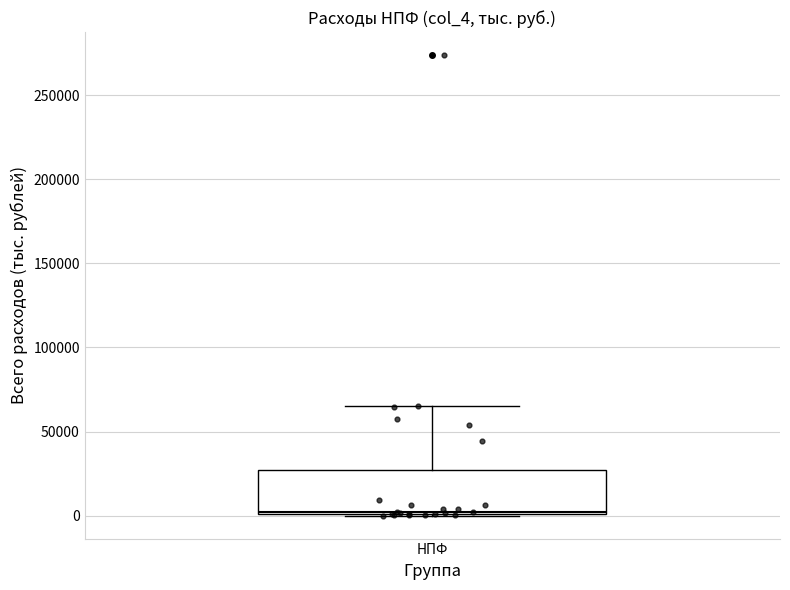

Transcribe this box plot: give where the median line is, the range the box spans, and where the two whiskers end, as read against the y-axis. The values are not printed on the chart, so give them approximately, as read against the axis.

median 0, box 0 to 25000, whiskers 0 to 65000